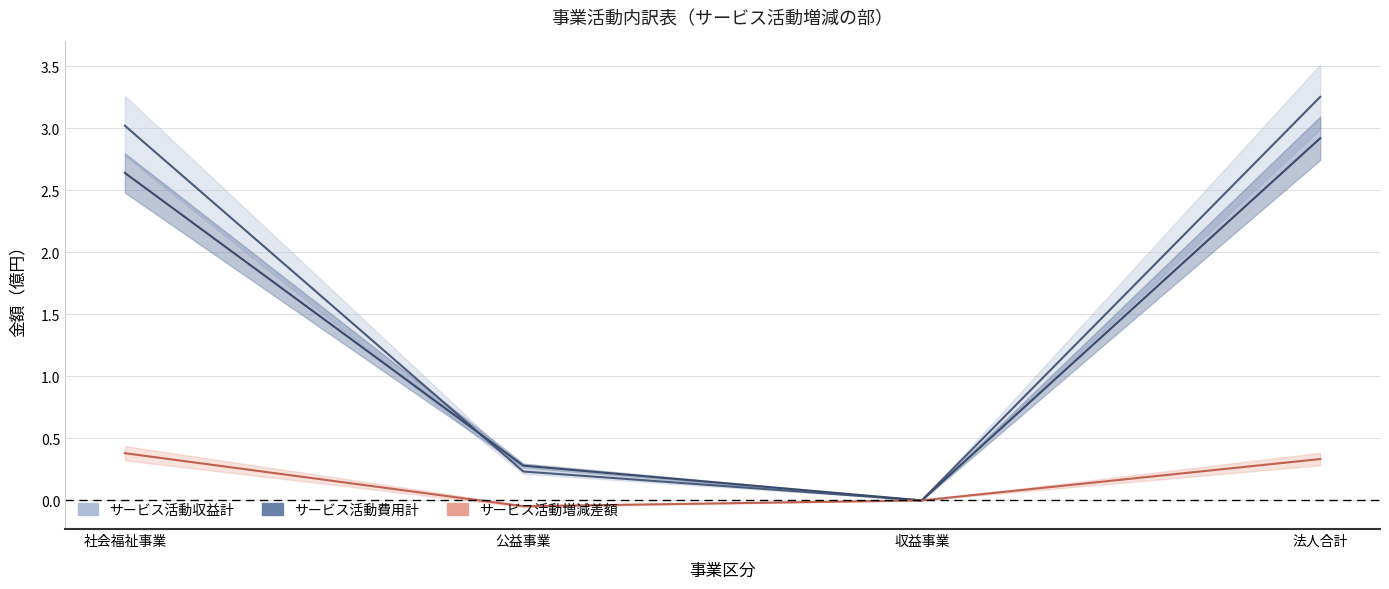

How many interior local valleys does the サービス活動費用計 series have?

1